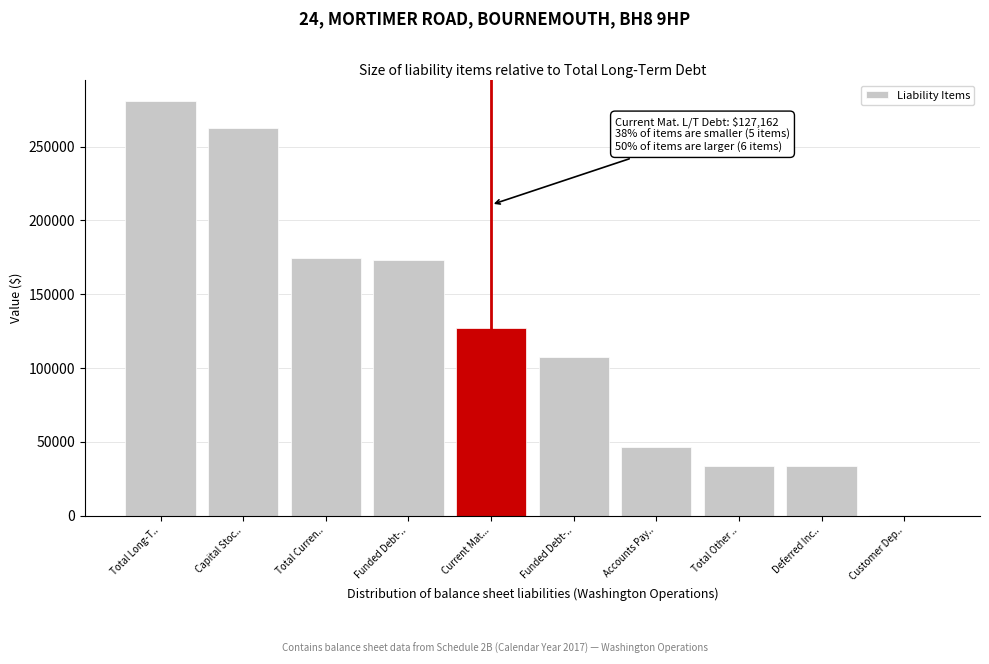

How many data points does each series have?

10